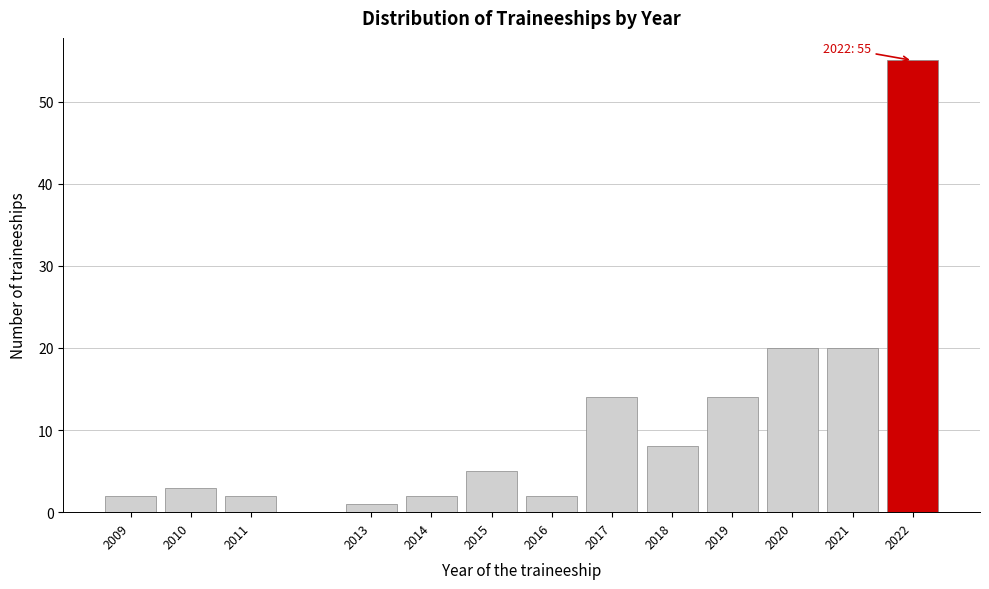

Reading right to left, extract all data points from this chart.

55	20	20	14	8	14	2	5	2	1	2	3	2